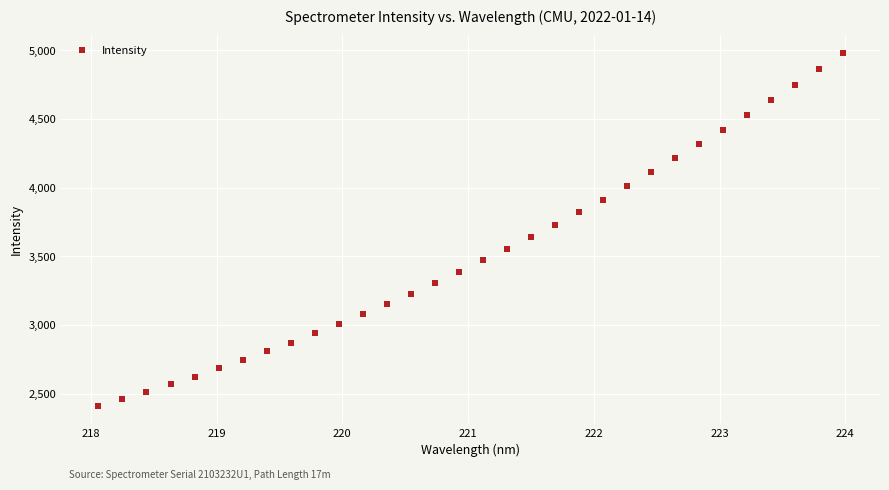

What is the range of X values (max minus min)?

5.9